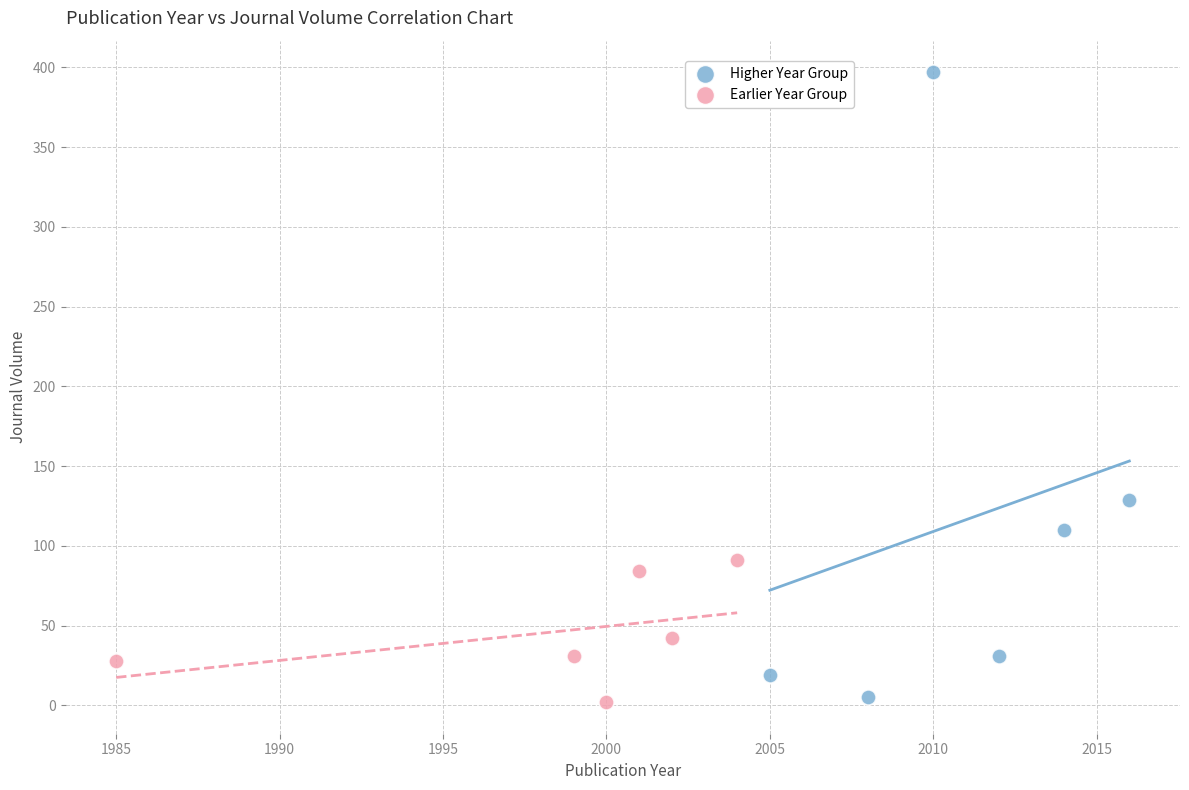

Which series contains the highest Y value?

Higher Year Group